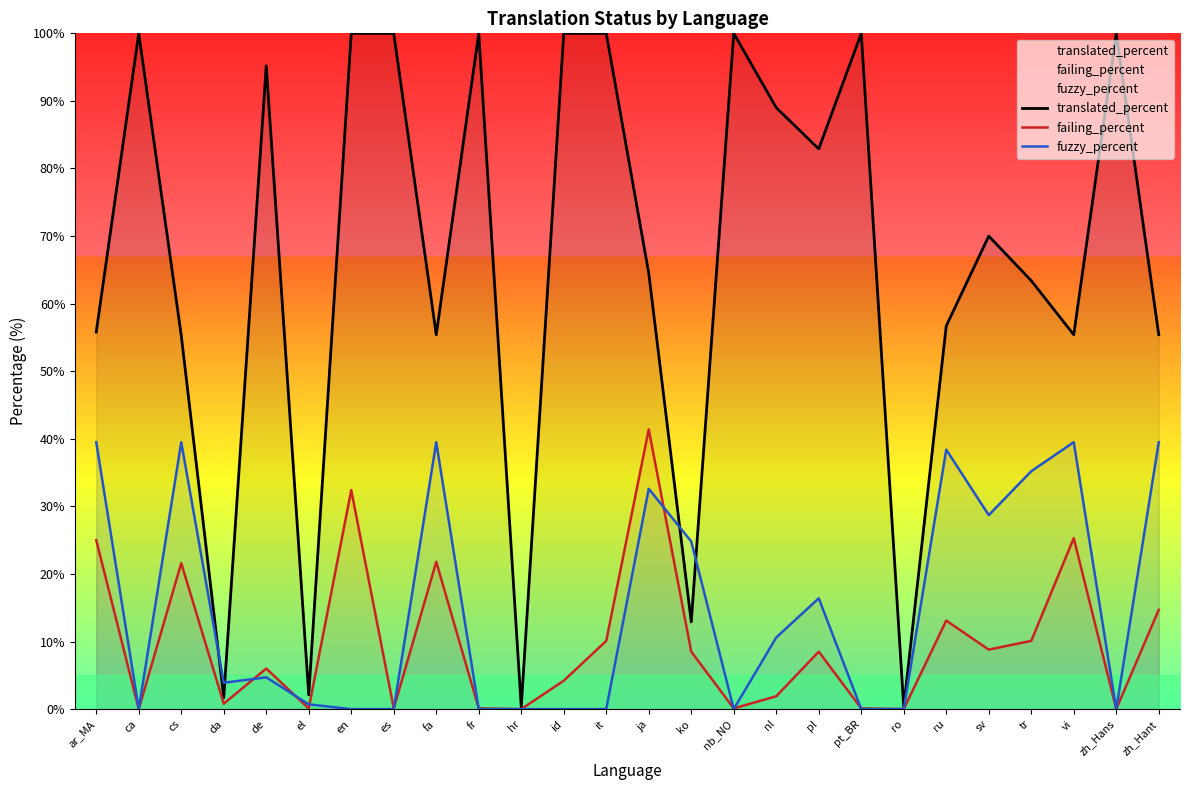

How many data points in translated_percent are above 70?

12